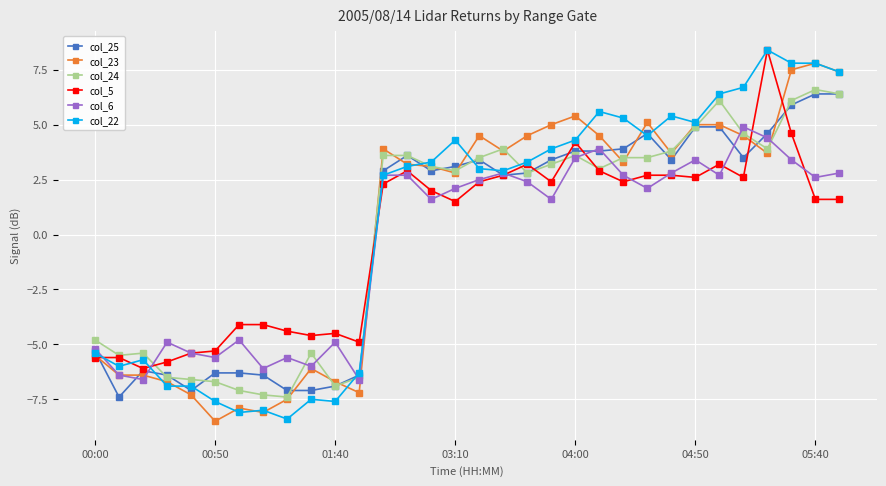

True or false: col_23 has more than 1 points higher than both neighbors.

True